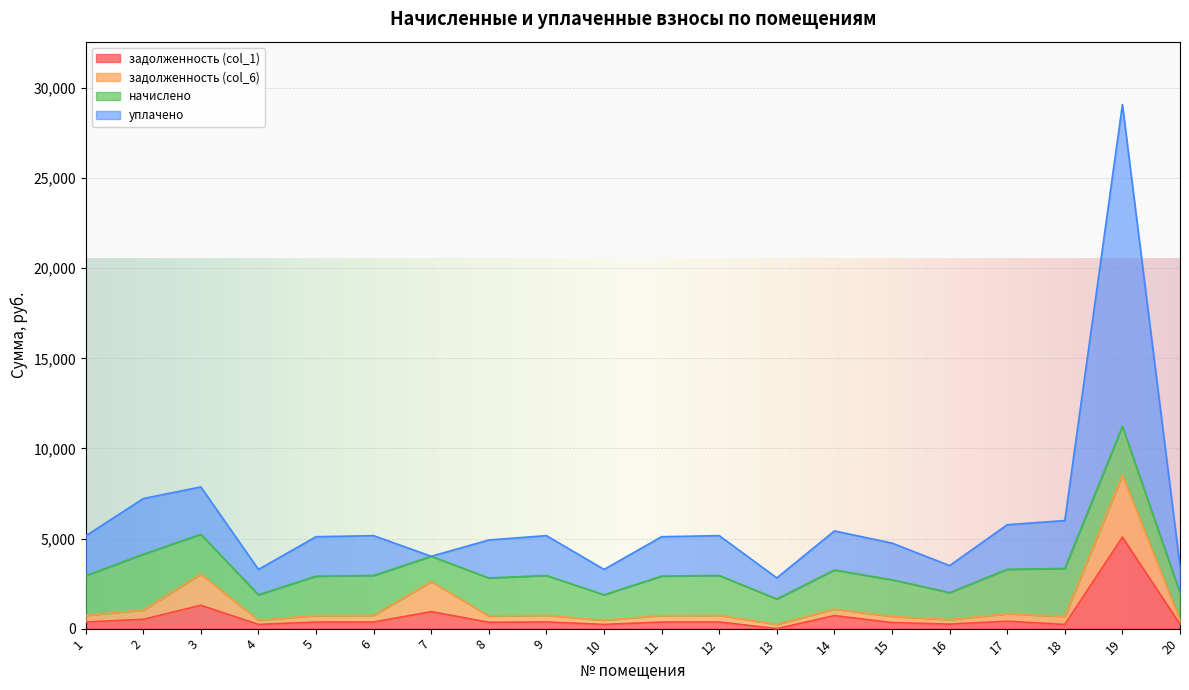

What is the difference between the задолженность (col_1) values at 13 and 3?

1295.8